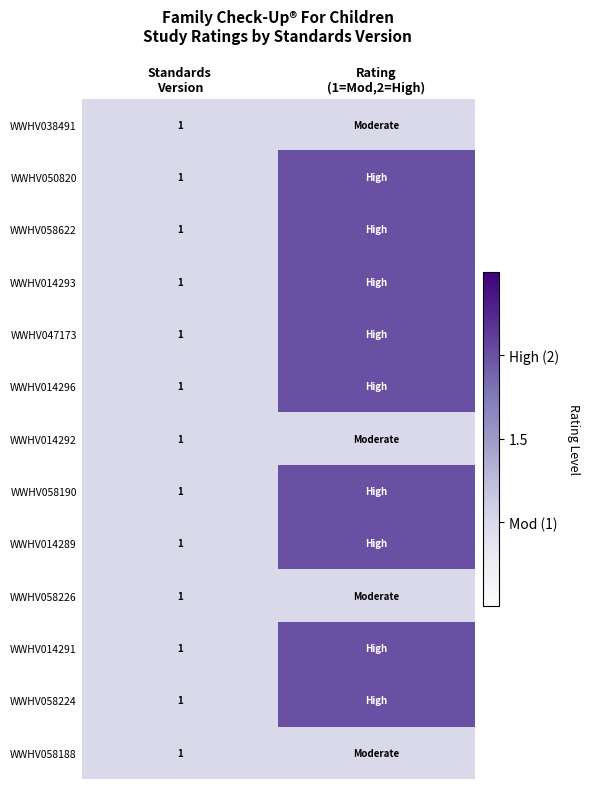

What is the minimum value shown in the chart?

1